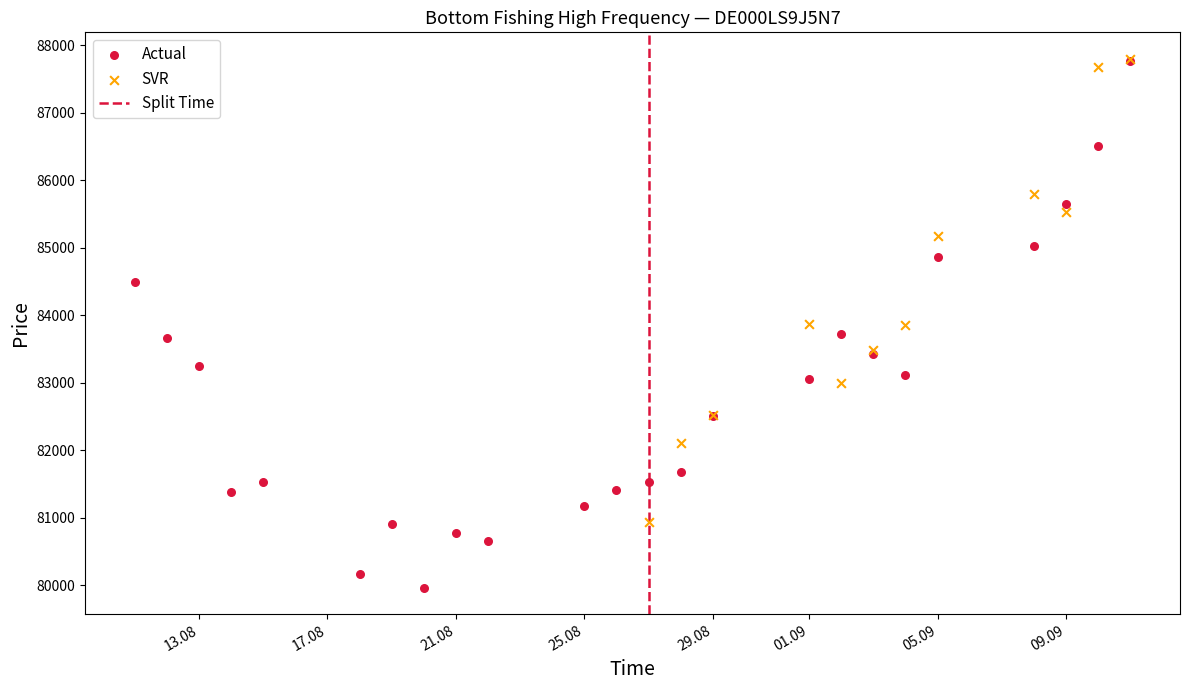

Which series contains the lowest Y value?

Actual